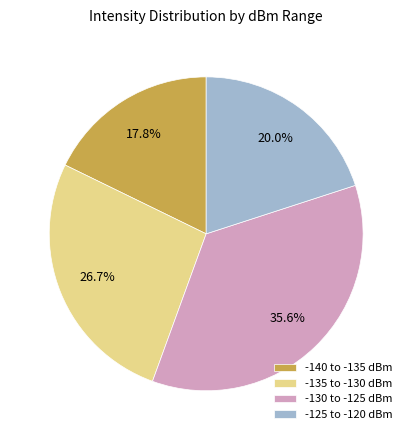

Is there any slice that represents more than half of the pie?

No